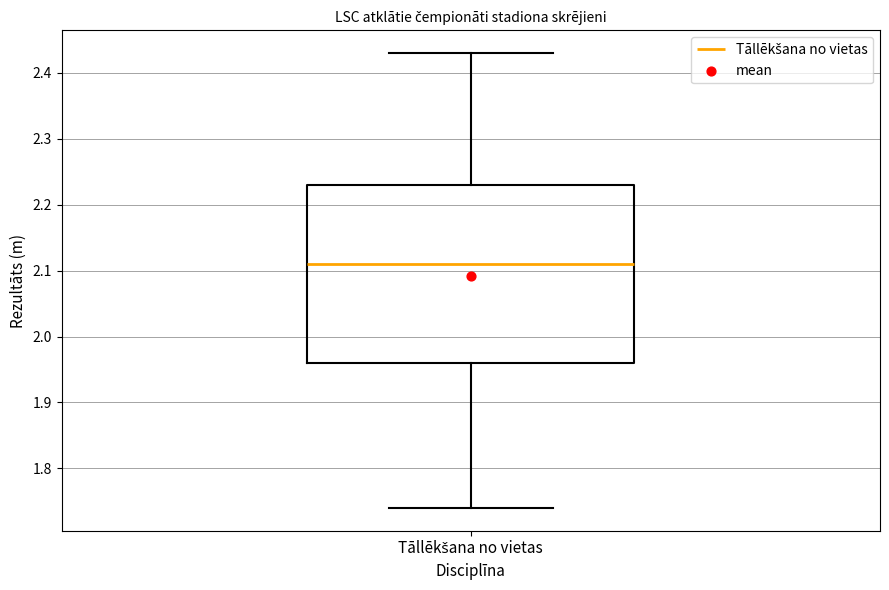

Where does the median line of the box for Tāllēkšana no vietas sit on the y-axis? The values are not printed on the chart, so give them approximately, as read against the axis.

2.11